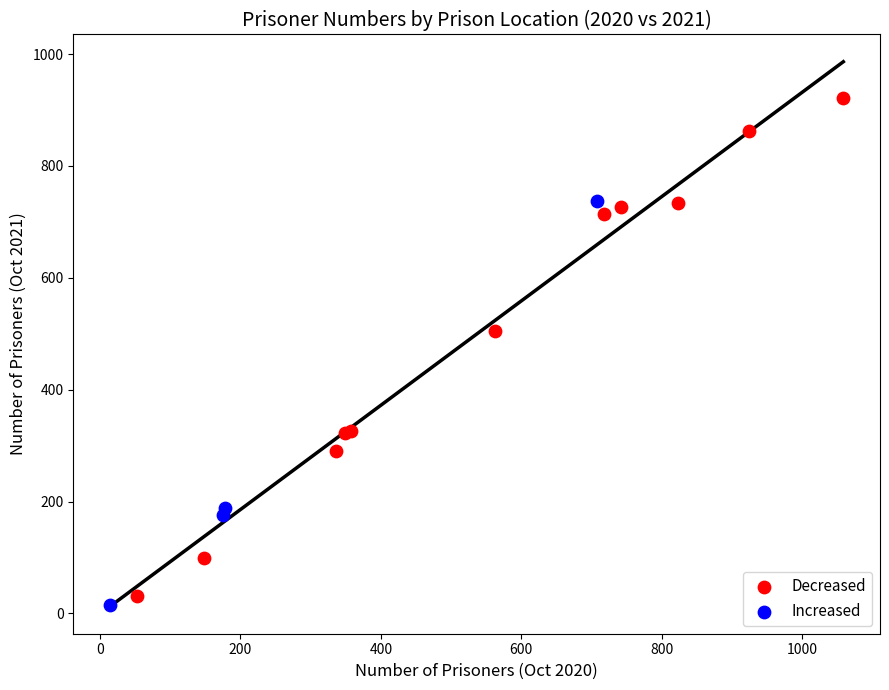

Which series has the widest spread of Y values?

Decreased